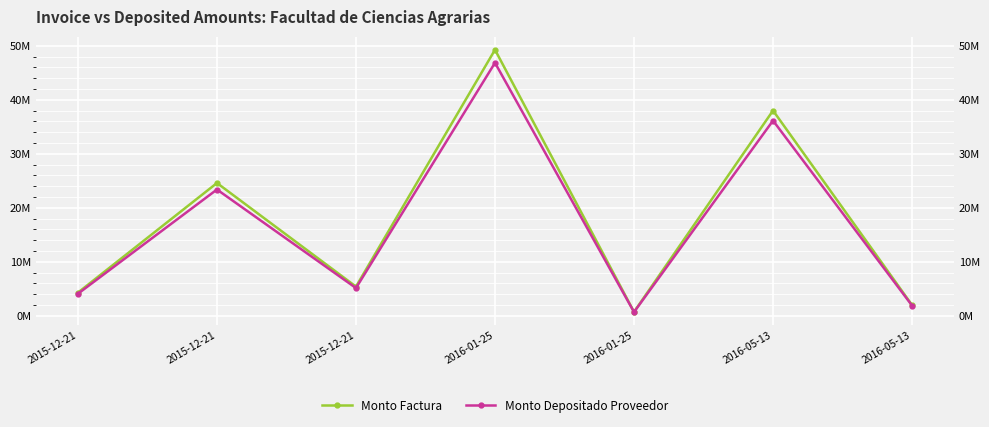

What is the label of the 6th point from the left?

2016-05-13